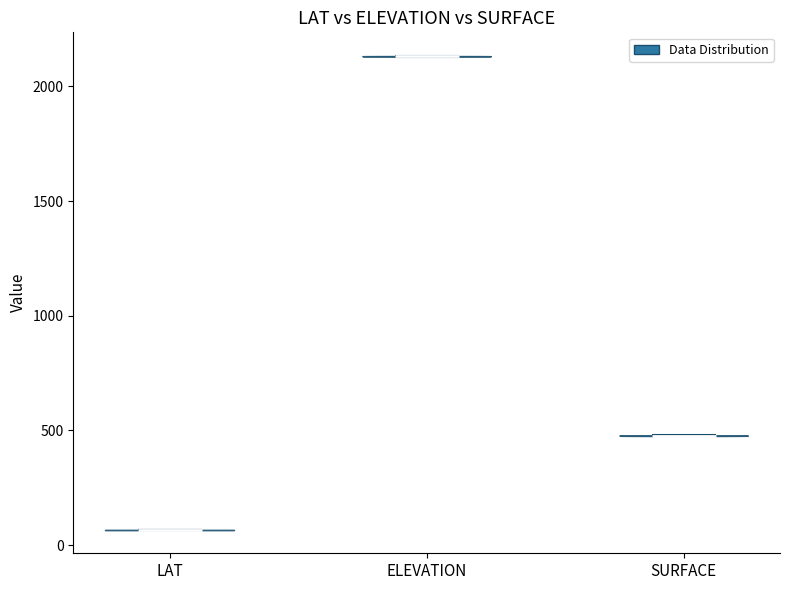

Which violin has the lowest median line?

LAT